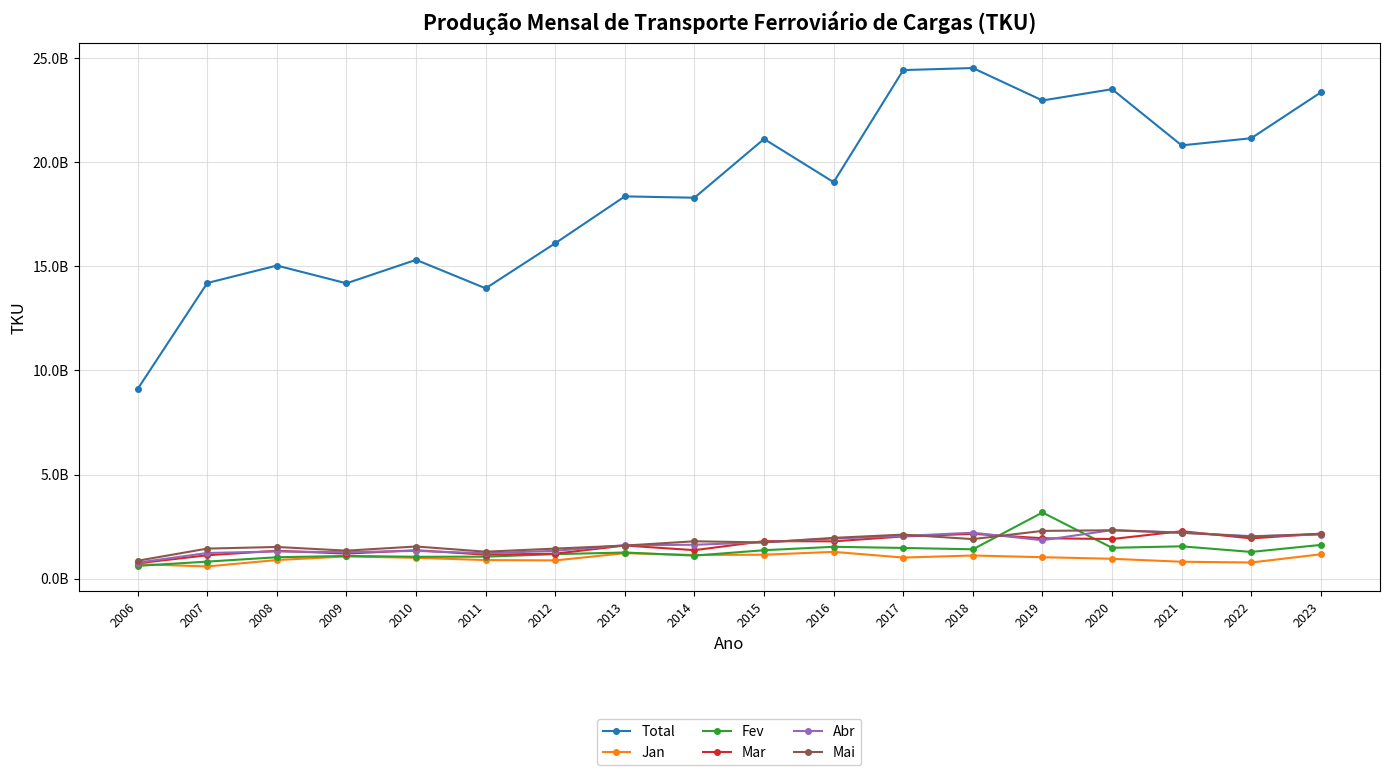

Does the chart have visible grid lines?

Yes